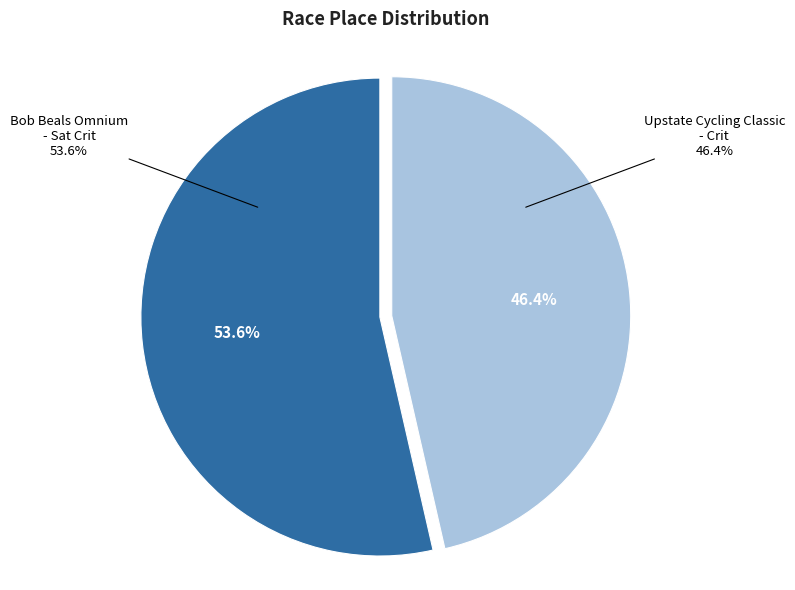

How many slices are in this pie chart?

2